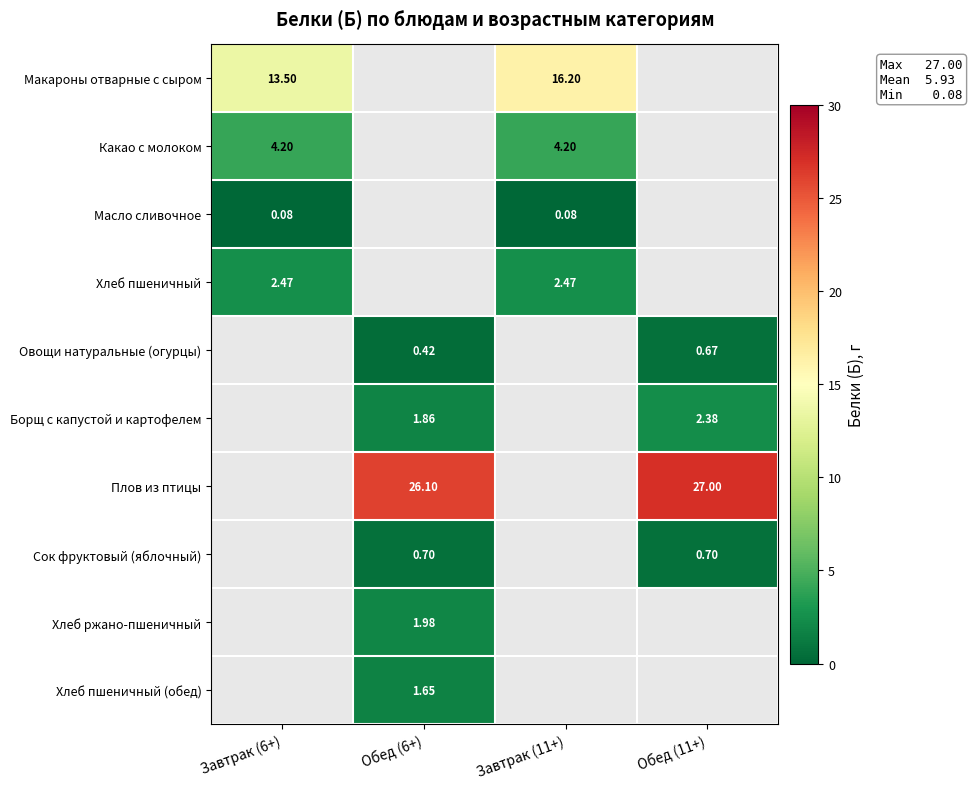

Is the value of Хлеб пшеничный at Завтрак (6+) greater than the value of Хлеб пшеничный (обед) at Обед (6+)?

Yes